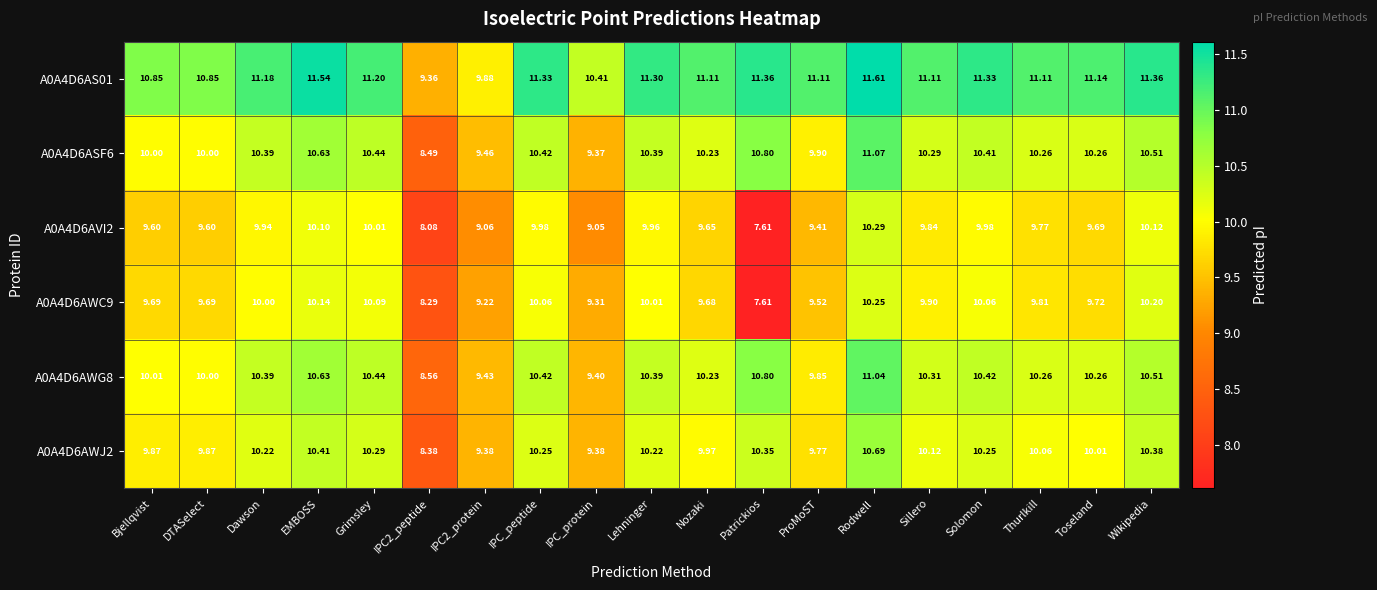

At which category is the sum across all series the highest?

Rodwell